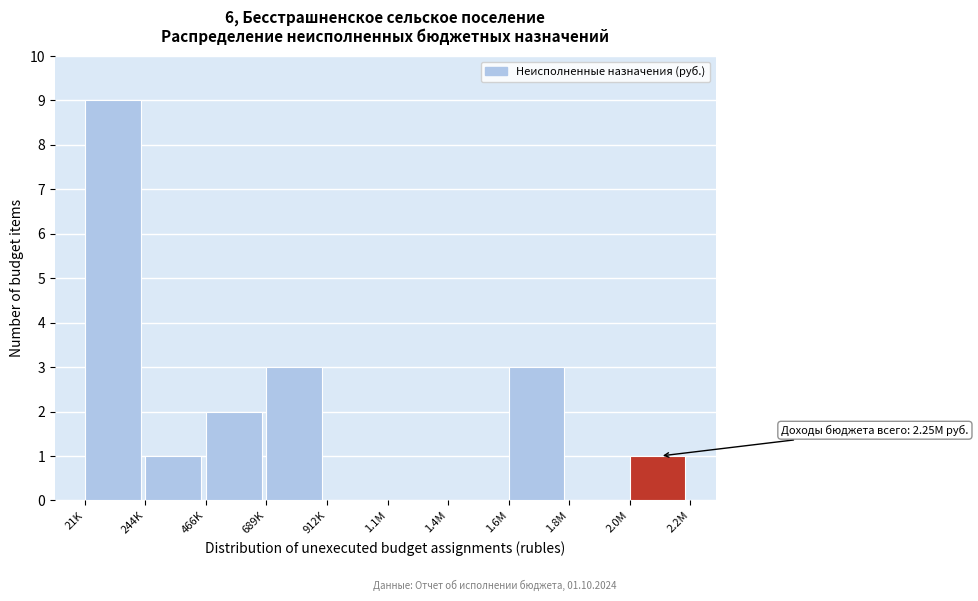

Reading left to right, list all the values displayed in this chart.

21K=9	244K=1	466K=2	689K=3	912K=0	1.1M=0	1.4M=0	1.6M=3	1.8M=0	2.0M=1